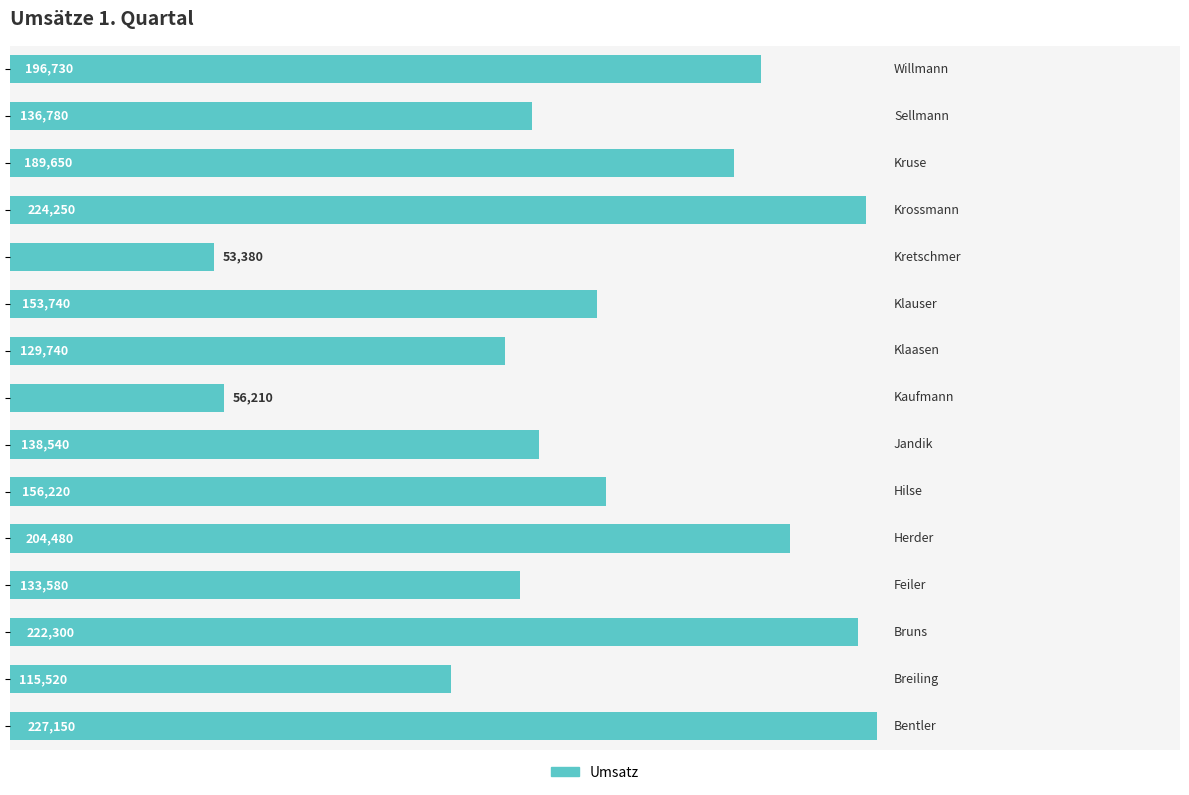

How many bars are there in total?

15